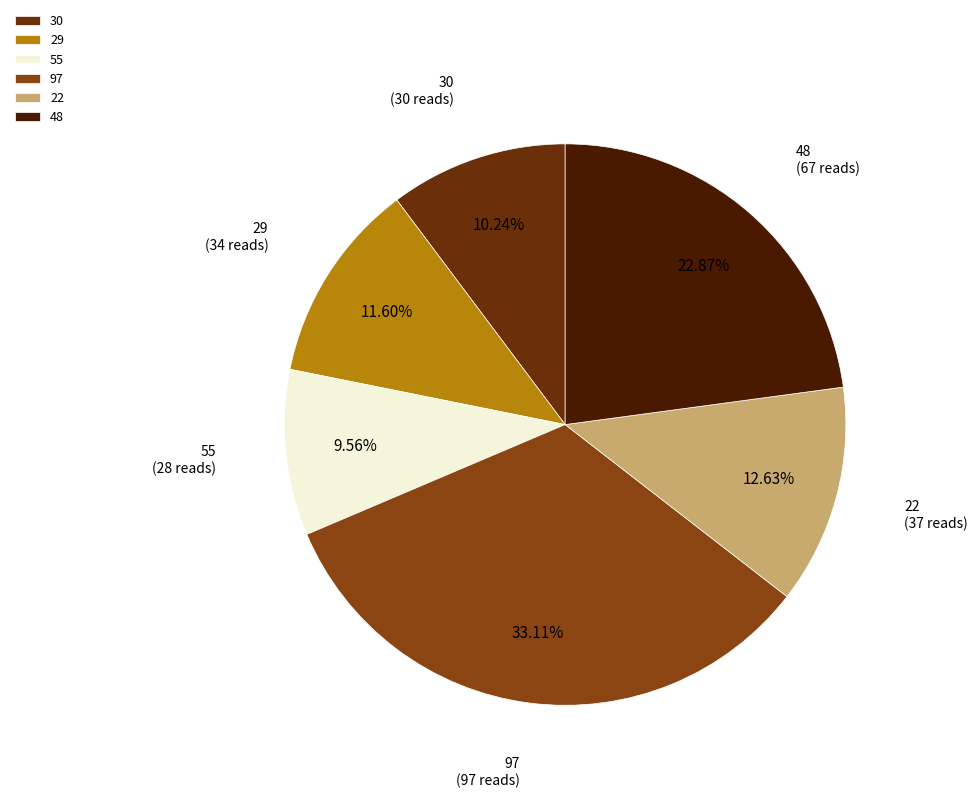

Is it true that 29 is 12% of the pie?

True